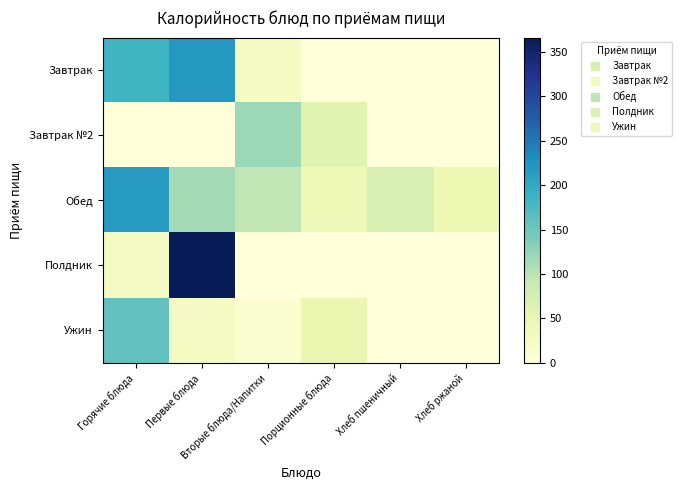

Reading right to left, list all the values displayed in this chart.

Завтрак: Хлеб ржаной=0.0	Хлеб пшеничный=0.0	Порционные блюда=0.0	Вторые блюда/Напитки=26.1	Первые блюда=219.0	Горячие блюда=185.2
Завтрак №2: Хлеб ржаной=0.0	Хлеб пшеничный=0.0	Порционные блюда=61.1	Вторые блюда/Напитки=120.0	Первые блюда=0.0	Горячие блюда=0.0
Обед: Хлеб ржаной=44.4	Хлеб пшеничный=72.6	Порционные блюда=39.1	Вторые блюда/Напитки=97.2	Первые блюда=113.3	Горячие блюда=217.2
Полдник: Хлеб ржаной=0.0	Хлеб пшеничный=0.0	Порционные блюда=0.0	Вторые блюда/Напитки=0.0	Первые блюда=366.0	Горячие блюда=26.1
Ужин: Хлеб ржаной=0.0	Хлеб пшеничный=0.0	Порционные блюда=48.4	Вторые блюда/Напитки=12.8	Первые блюда=26.1	Горячие блюда=157.4